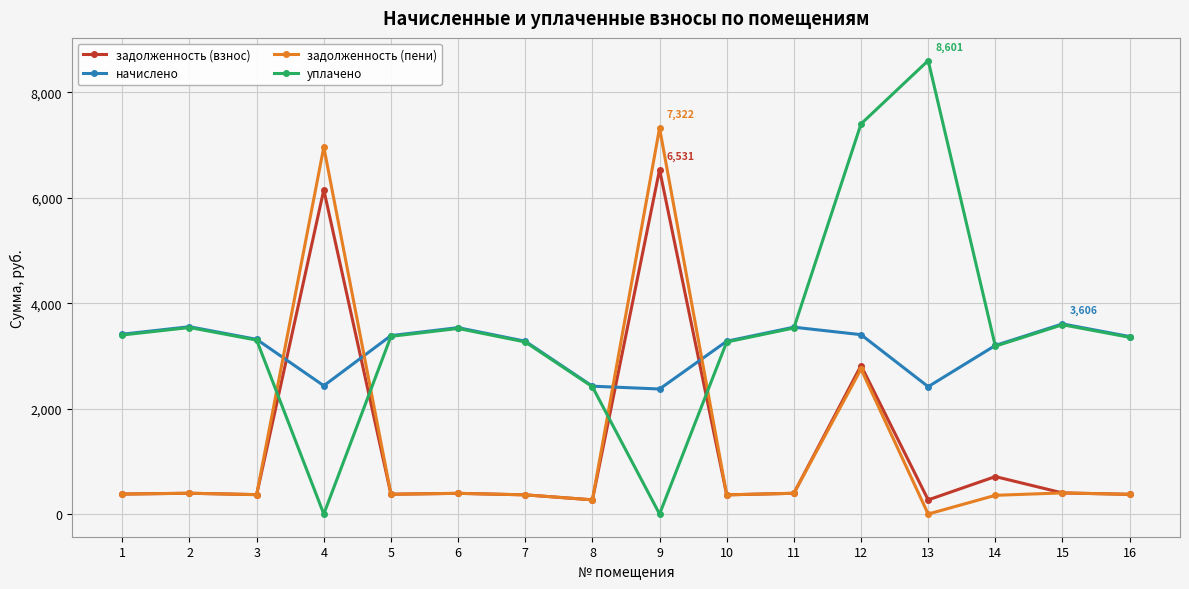

How many lines are shown in the chart?

4